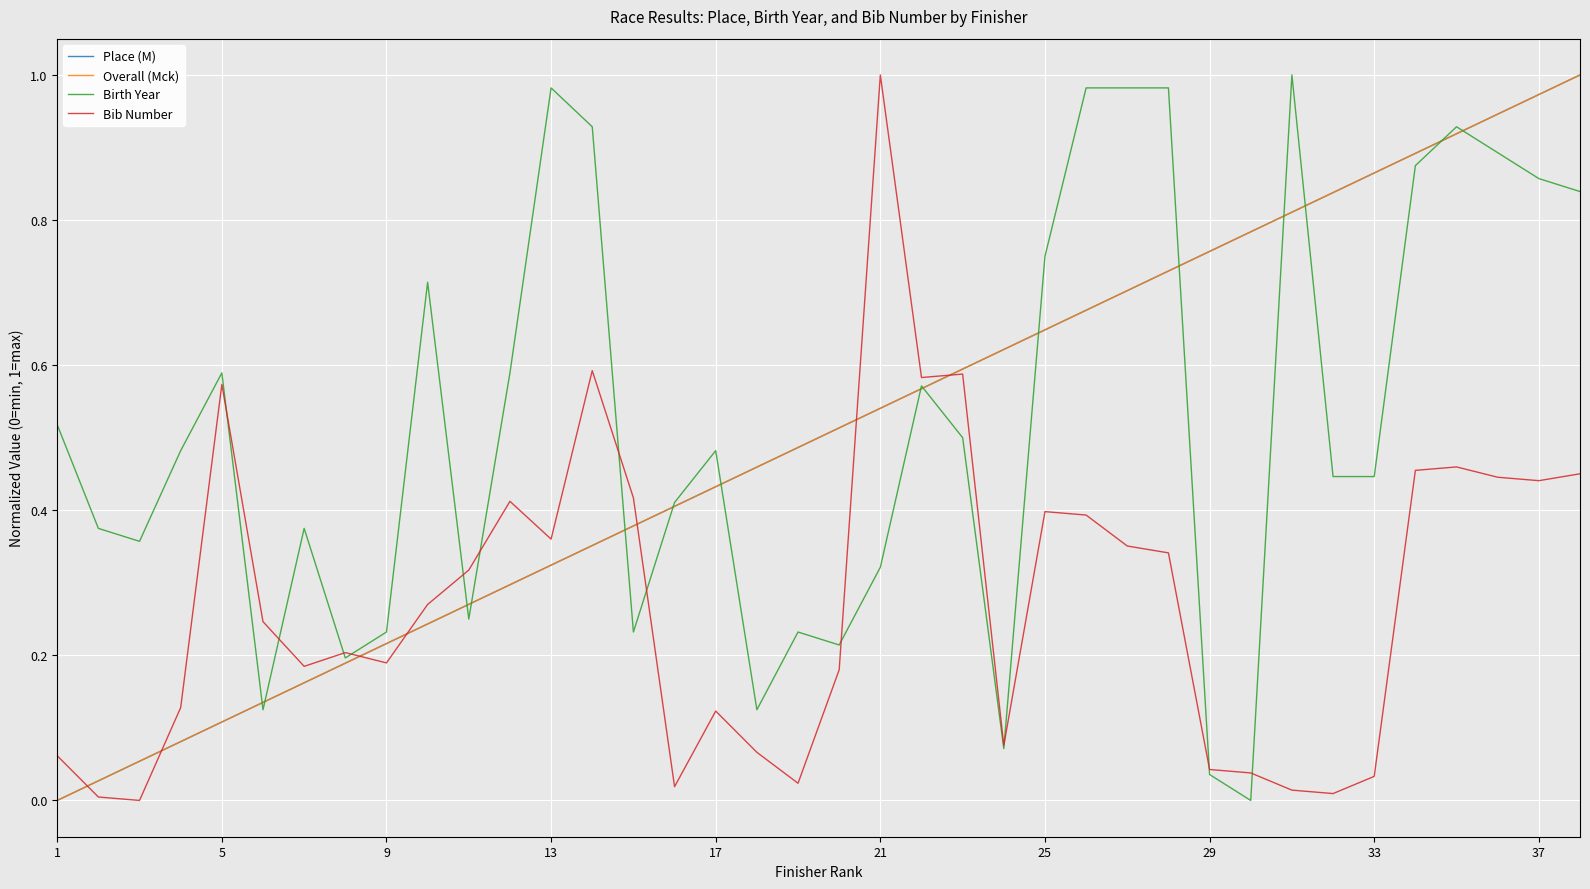

Does the chart have visible grid lines?

Yes